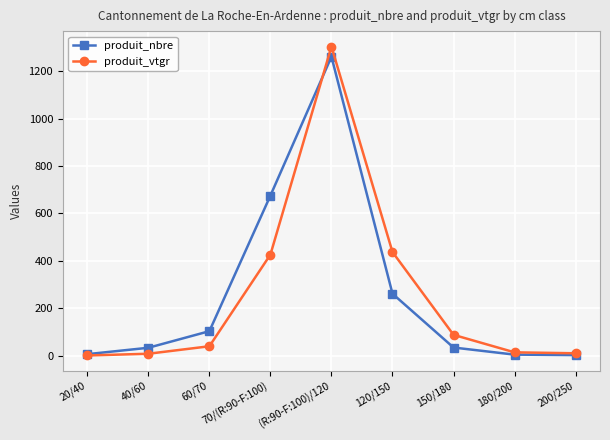

What is the difference between the produit_vtgr values at 20/40 and (R:90-F:100)/120?

1303.3